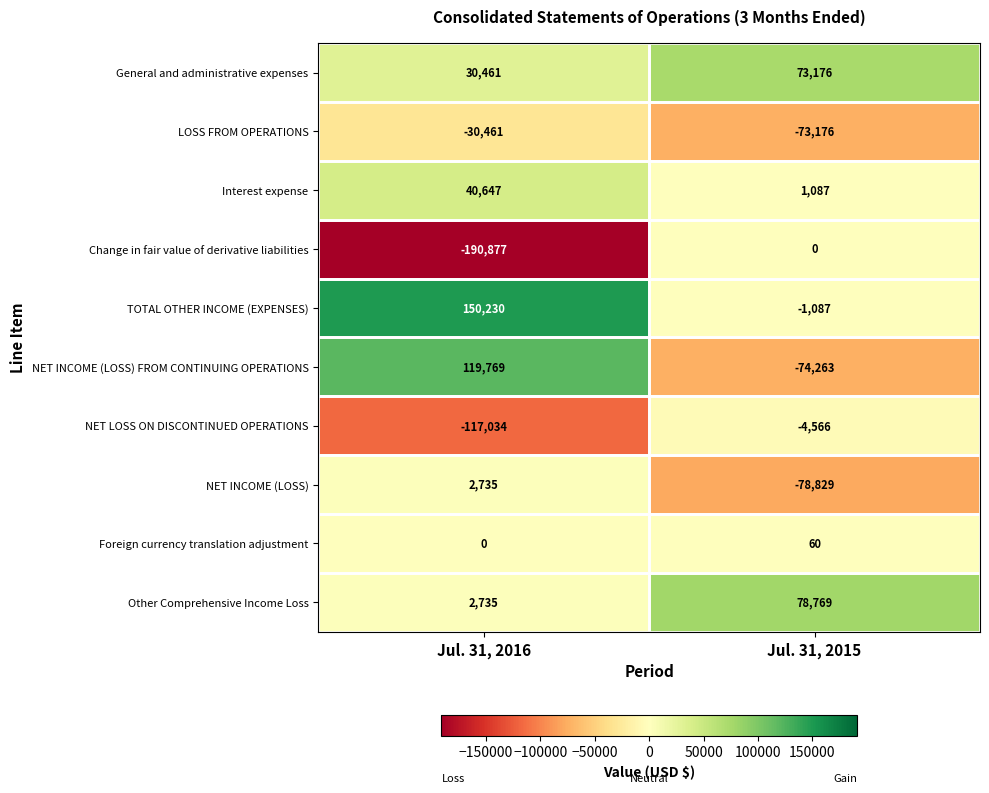

What is the approximate value of Change in fair value of derivative liabilities at Jul. 31, 2016?

-190877